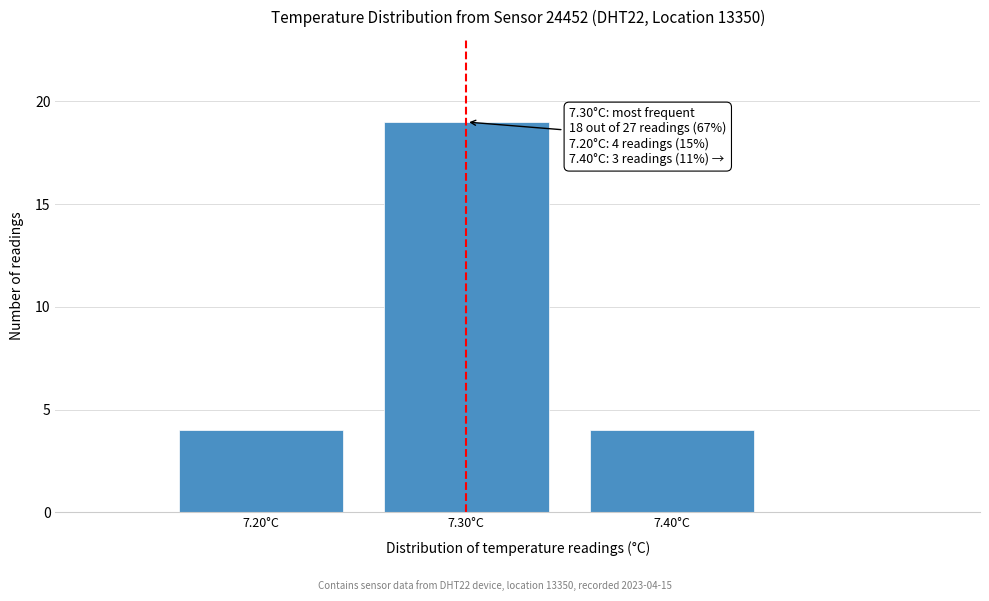

Reading left to right, transcribe all the data shown in this chart.

7.20°C=4	7.30°C=19	7.40°C=4